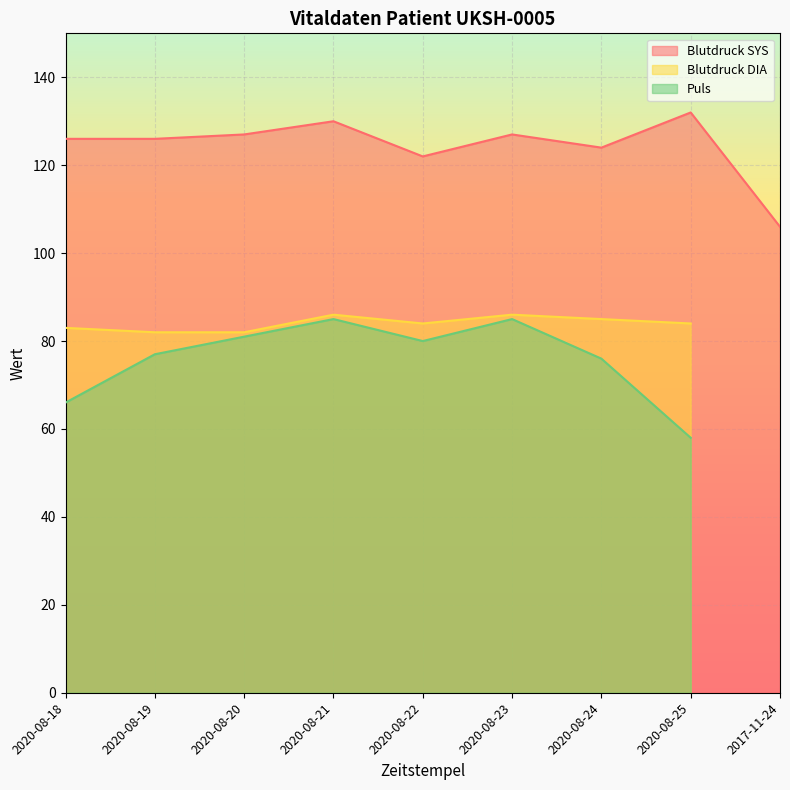

At how many categories does at least one series exceed 31?

9